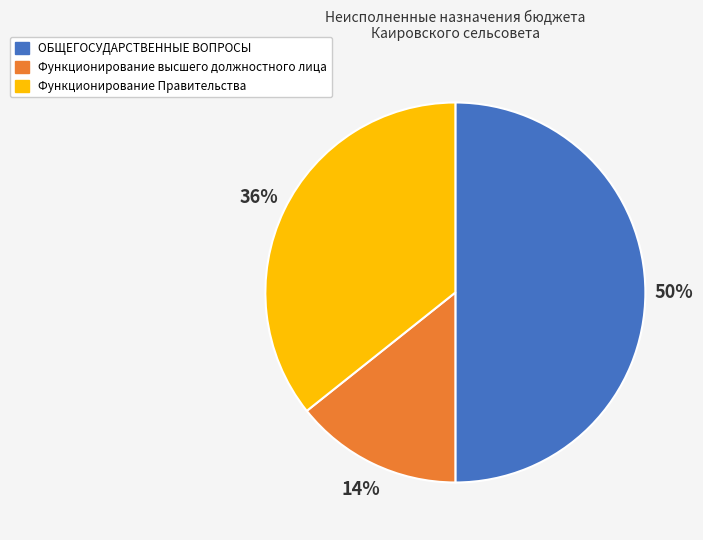

To the nearest percent, what is the difference between the largest and smallest slice percentages?

36%